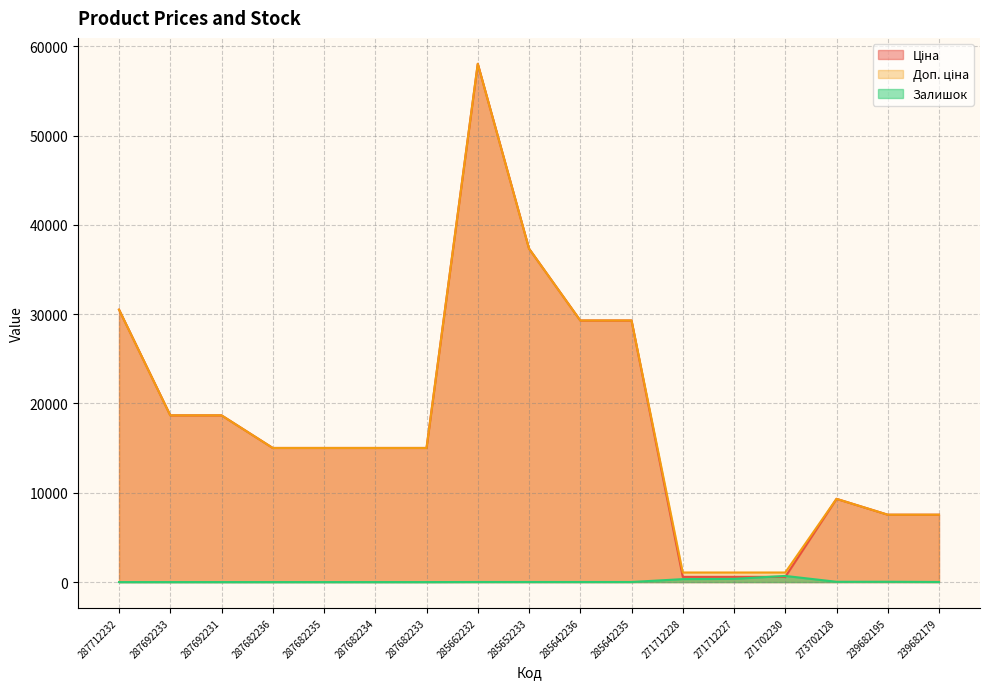

True or false: Доп. ціна and Ціна cross at least once.

False